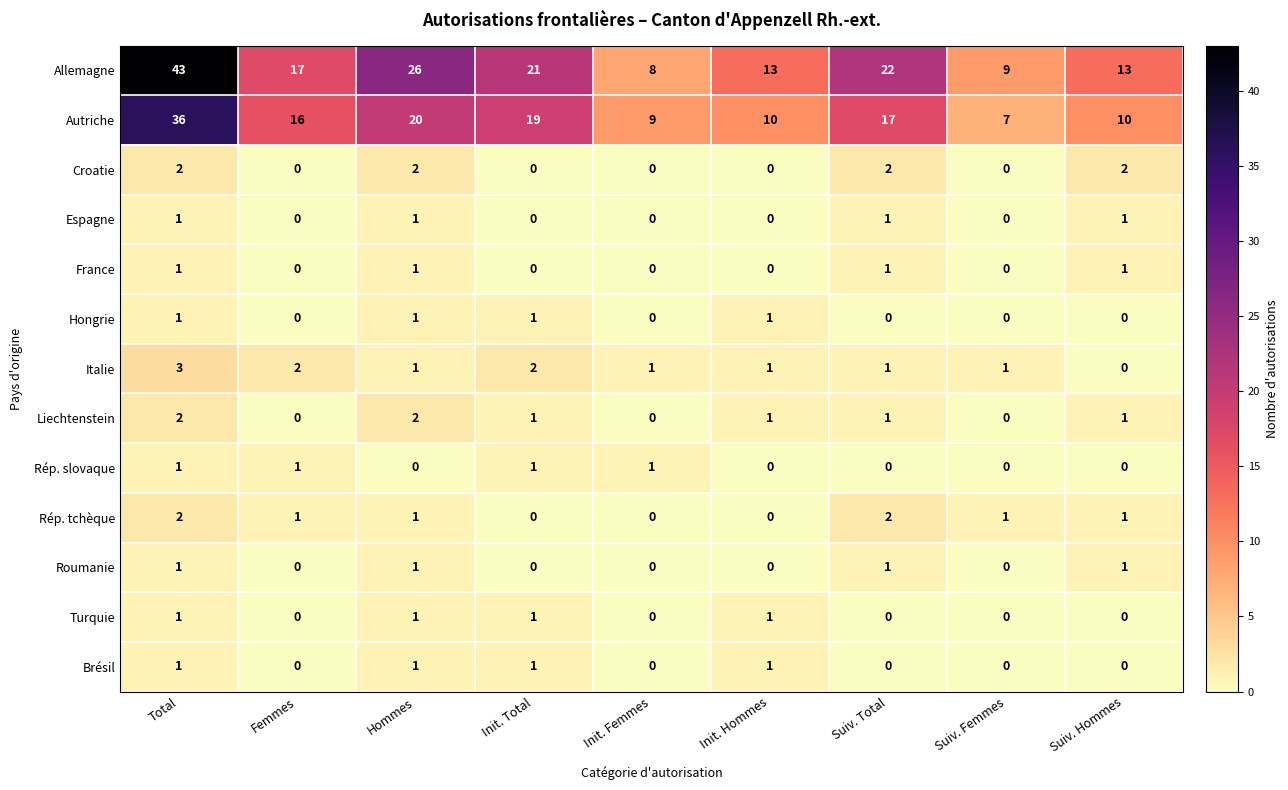

Which series changed the most between Total and Init. Hommes?

Allemagne